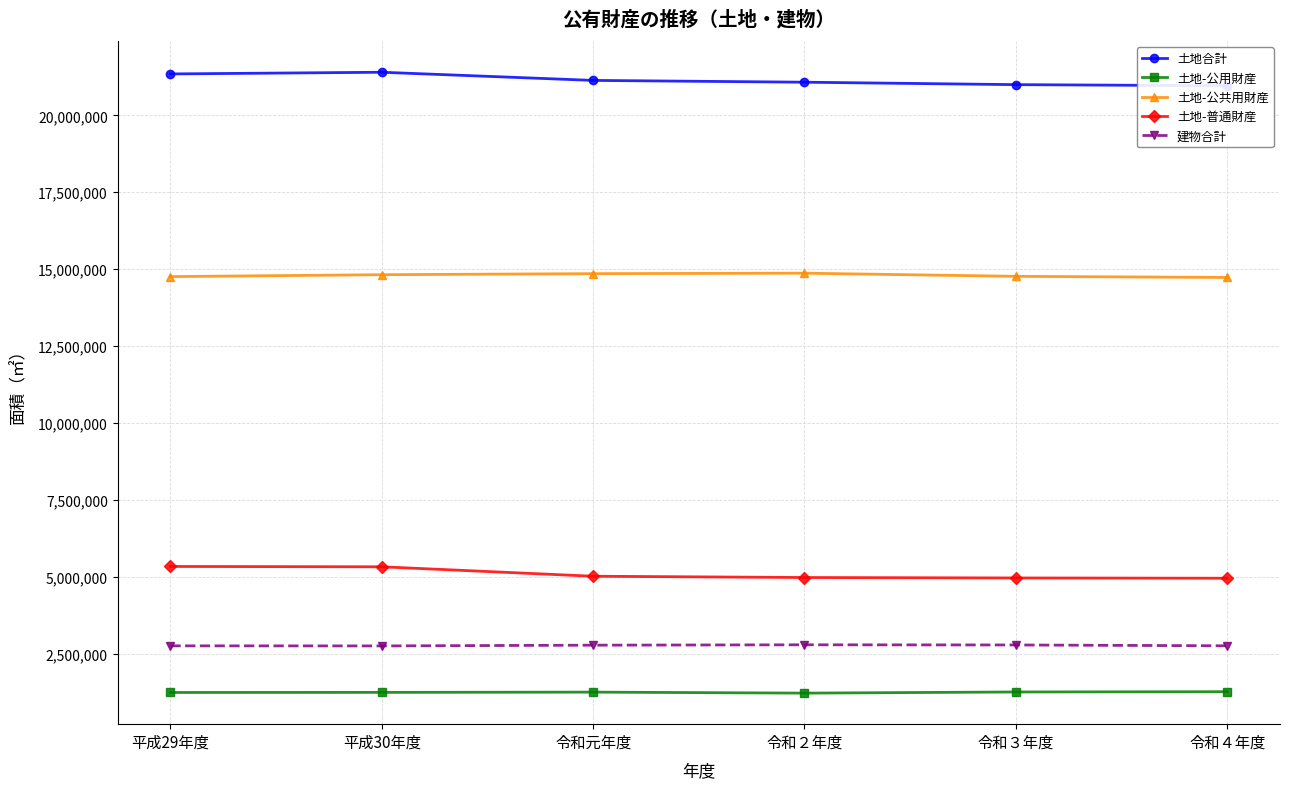

At how many categories does at least one series exceed 9487603?

6